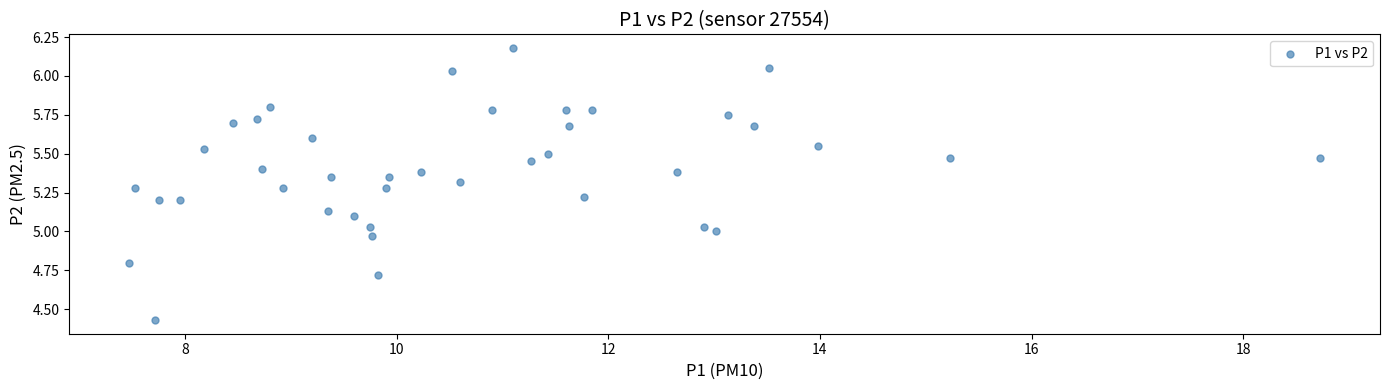

What is the range of X values (max minus min)?

11.3